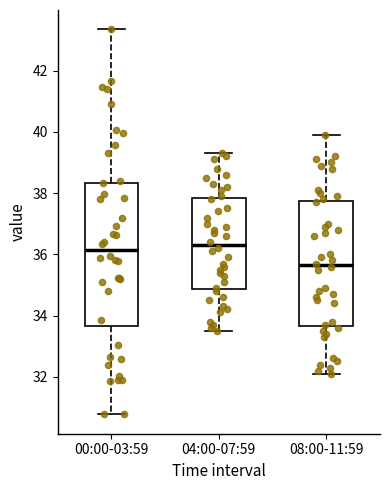

Which box has the lowest median line?

08:00-11:59